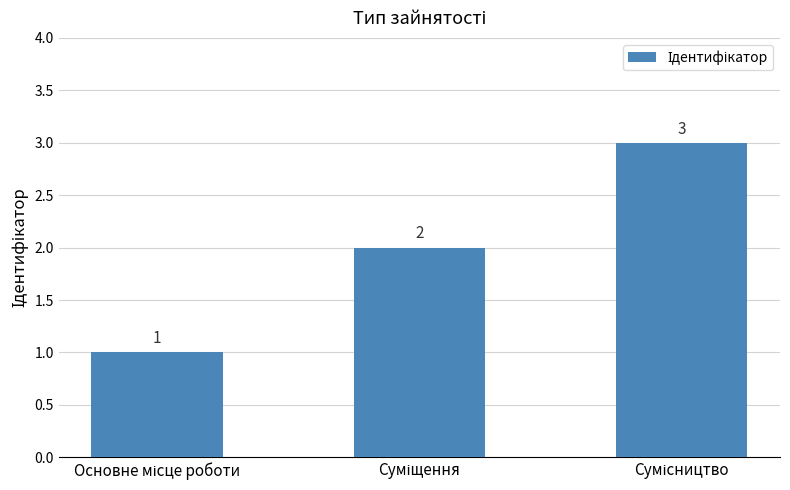

How many bars are there in total?

3